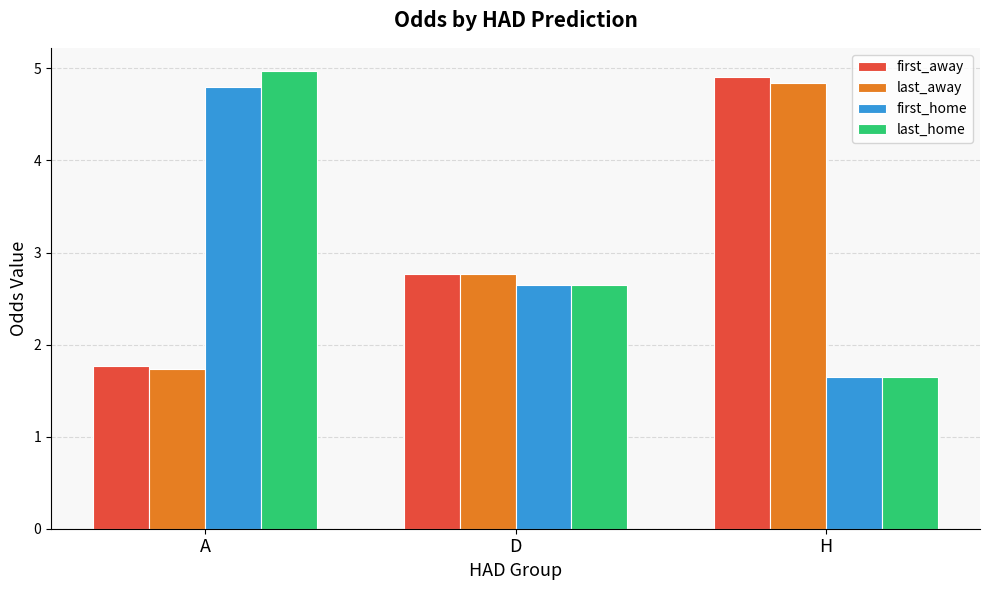

At which category is the sum across all series the highest?

A